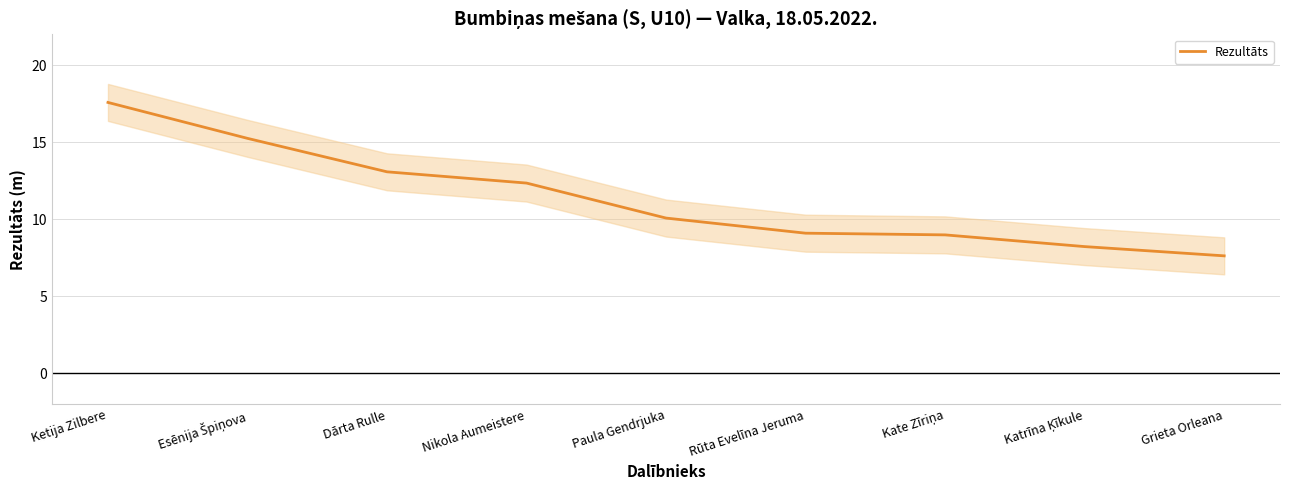

List the labels in order of value, largest first.

Ketija Zilbere, Esēnija Špiņova, Dārta Rulle, Nikola Aumeistere, Paula Gendrjuka, Rūta Evelīna Jeruma, Kate Zīriņa, Katrīna Ķīkule, Grieta Orleana